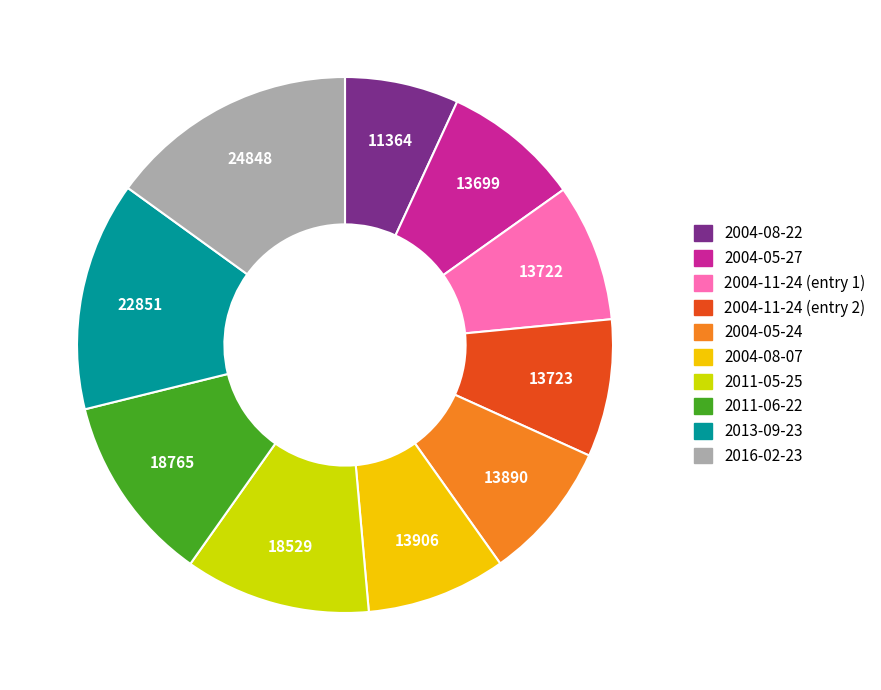

Does any single category account for the majority?

No